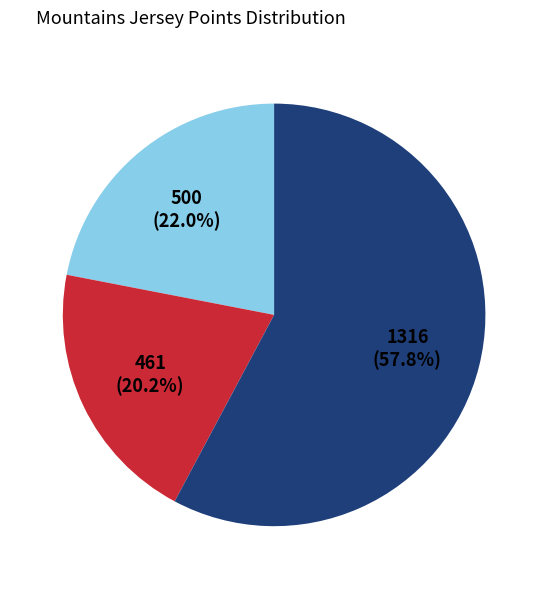

Does any single category account for the majority?

Yes